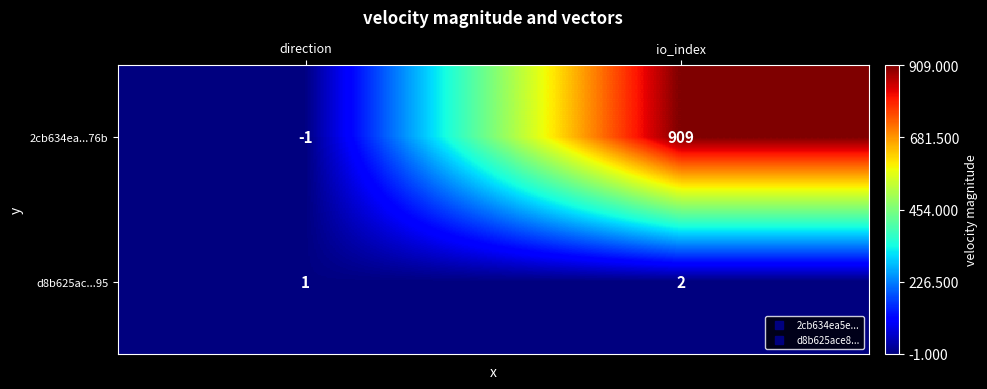

True or false: 2cb634ea...76b has a value of -1 at direction.

True